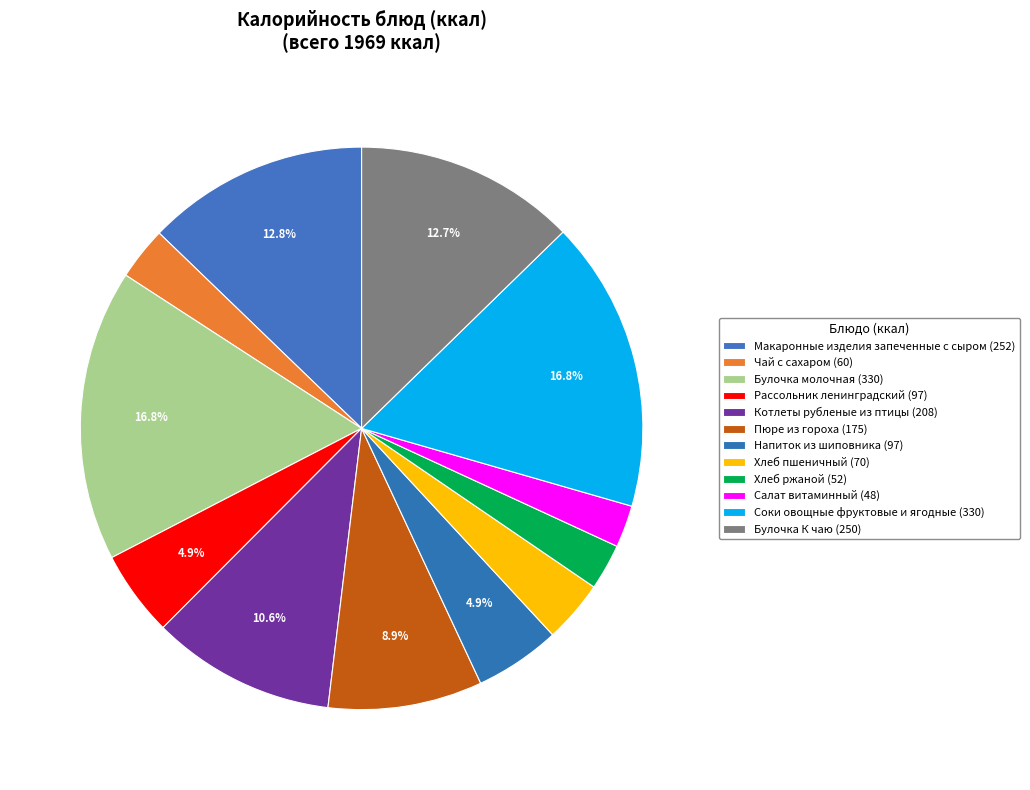

Rank the categories by value from lowest to highest.

Салат витаминный, Хлеб ржаной, Чай с сахаром, Хлеб пшеничный, Рассольник ленинградский, Напиток из шиповника, Пюре из гороха, Котлеты рубленые из птицы, Булочка К чаю, Макаронные изделия запеченные с сыром, Булочка молочная, Соки овощные фруктовые и ягодные